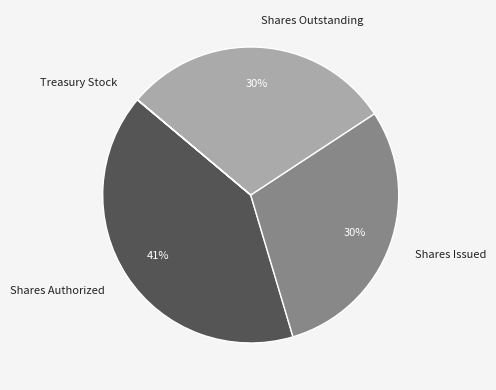

Between Shares Issued and Shares Authorized, which is larger?

Shares Authorized